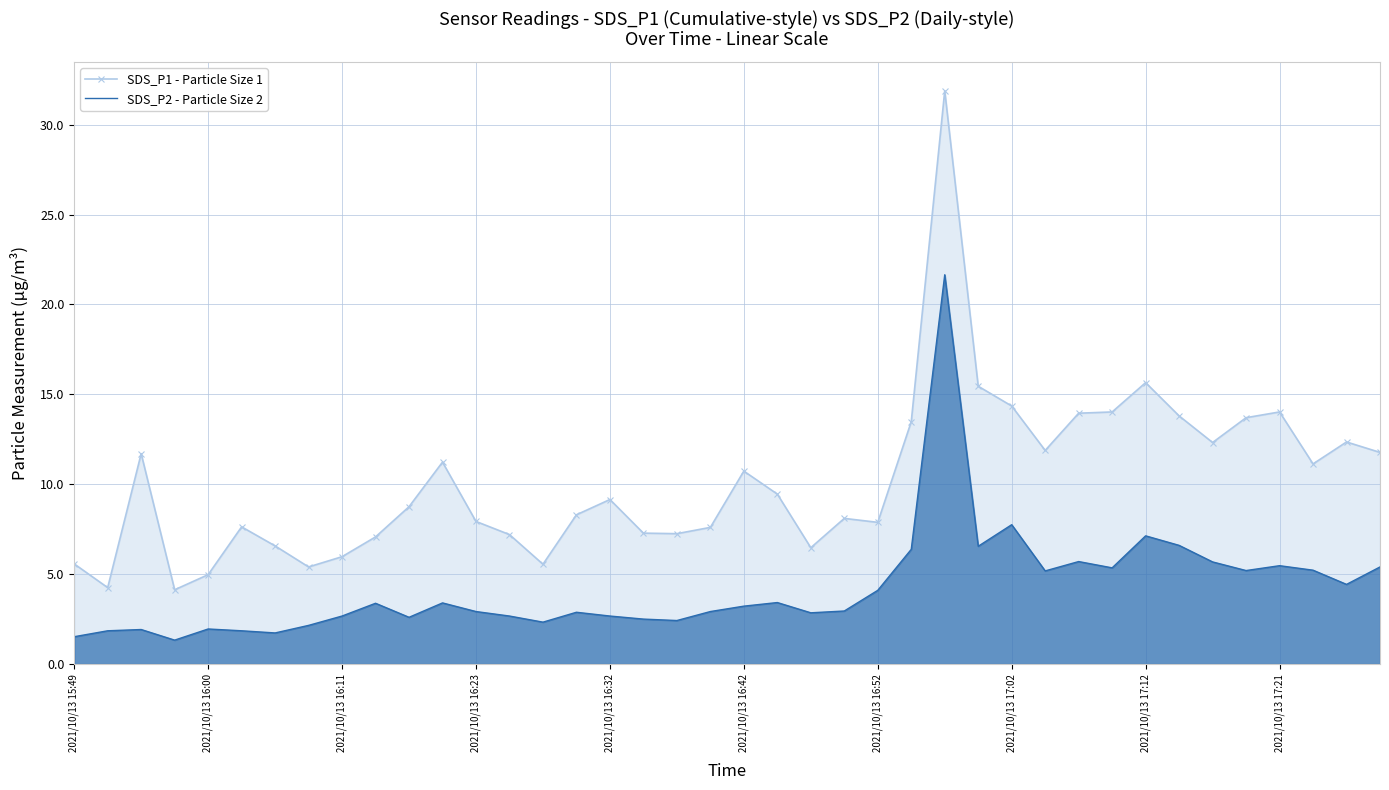

How many lines are shown in the chart?

2